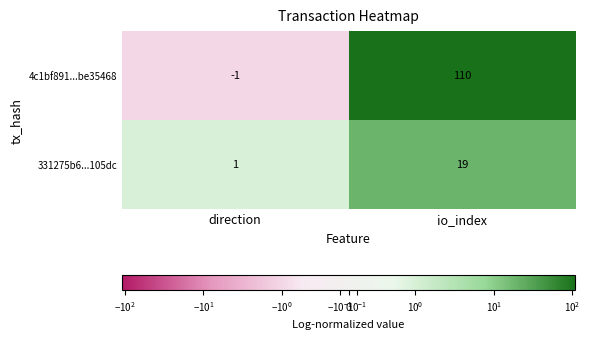

What is the difference between the maximum and minimum values in the 4c1bf891...be35468 series?

111